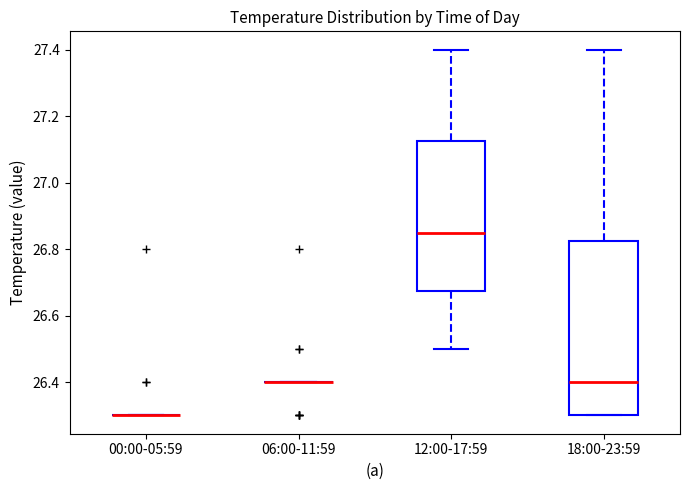

Where does the median line of the box for 18:00-23:59 sit on the y-axis? The values are not printed on the chart, so give them approximately, as read against the axis.

26.40